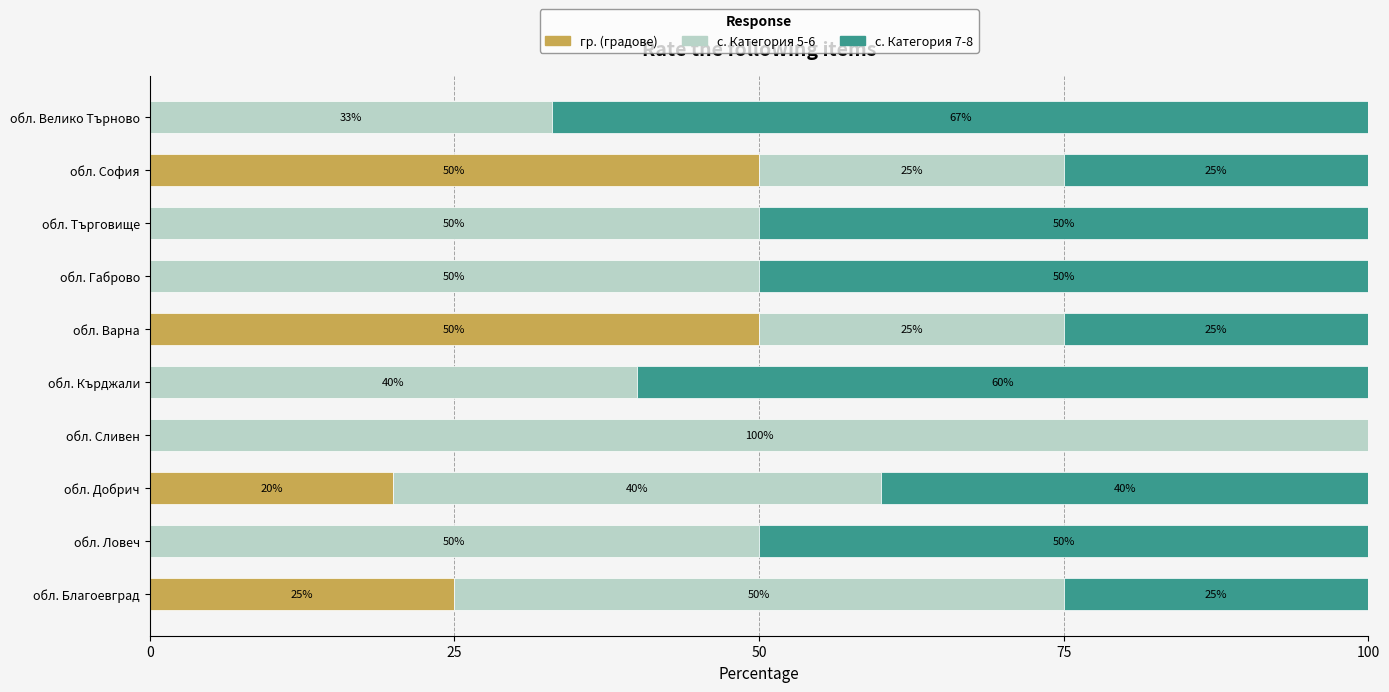

Is it true that гр. (градове) equals 20 at обл. София?

False